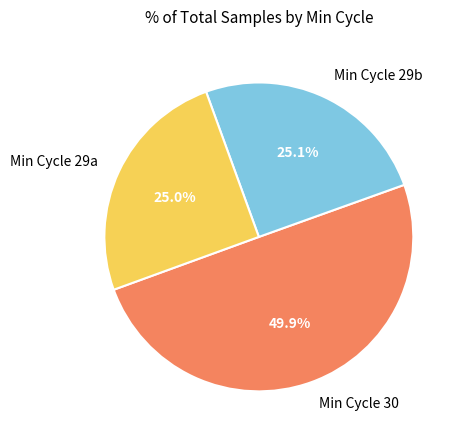

Count the number of slices in the pie.

3